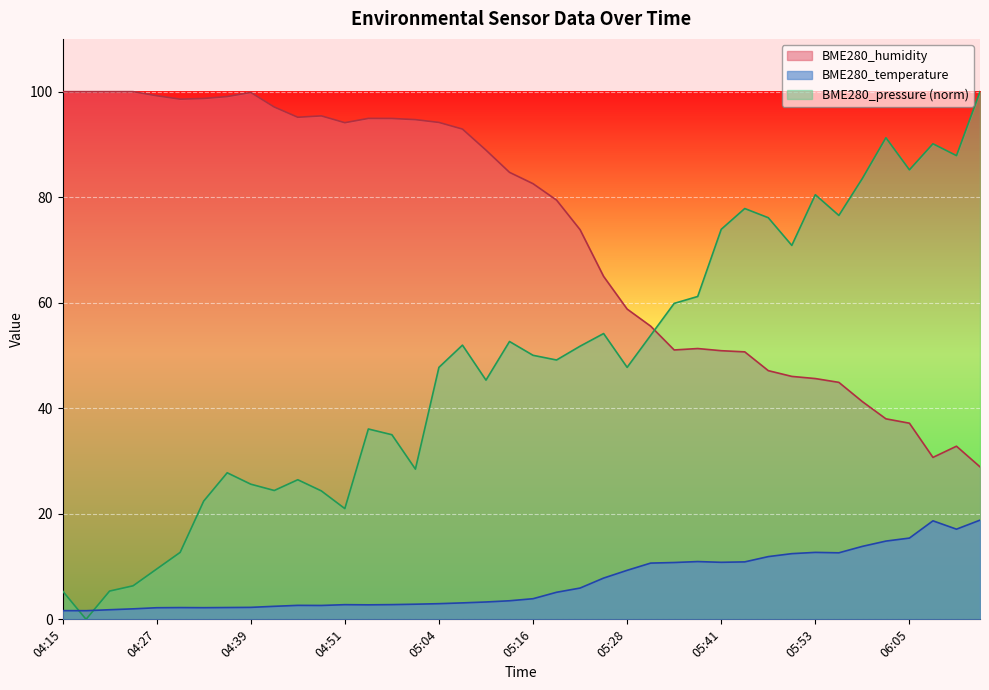

Does the chart display data point markers on the line(s)?

No